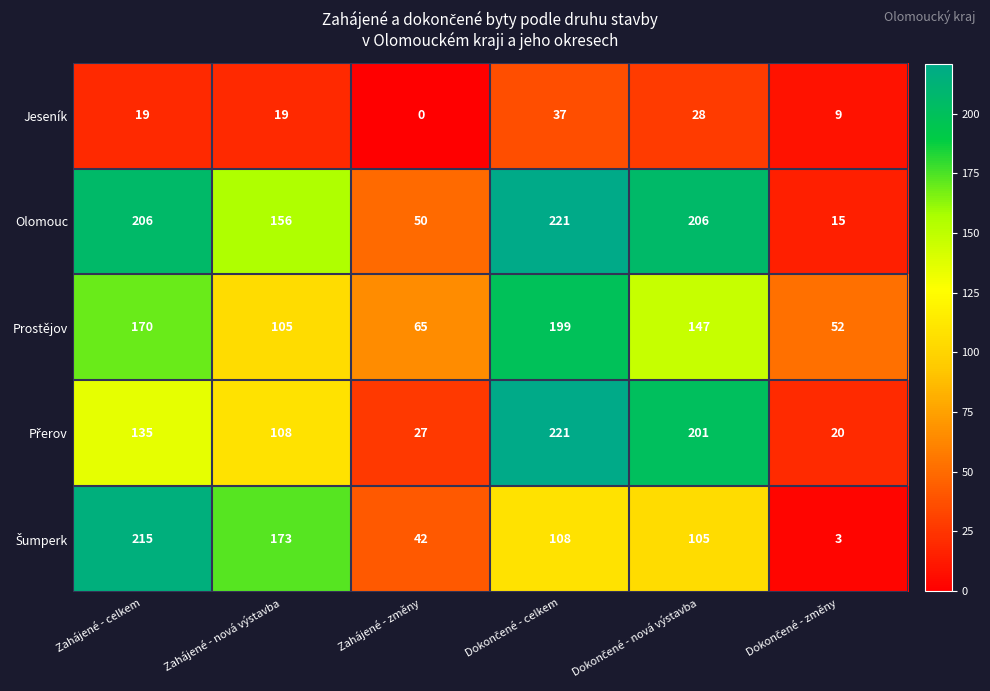

How many Jeseník values are between 9 and 28?

4